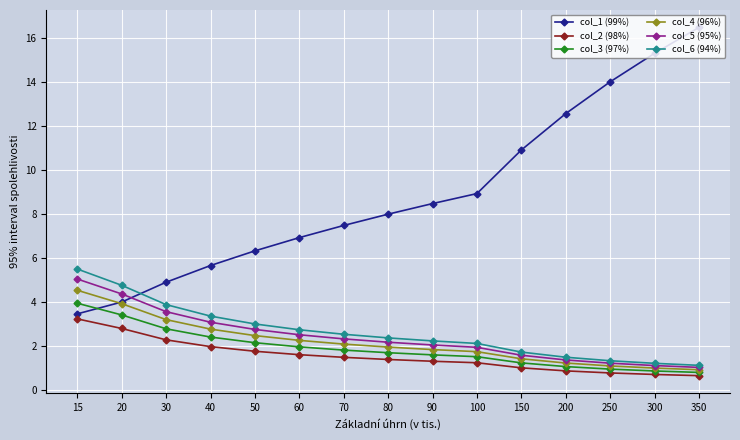

The value of col_2 (98%) at 90 is 0.5. True or false?

False